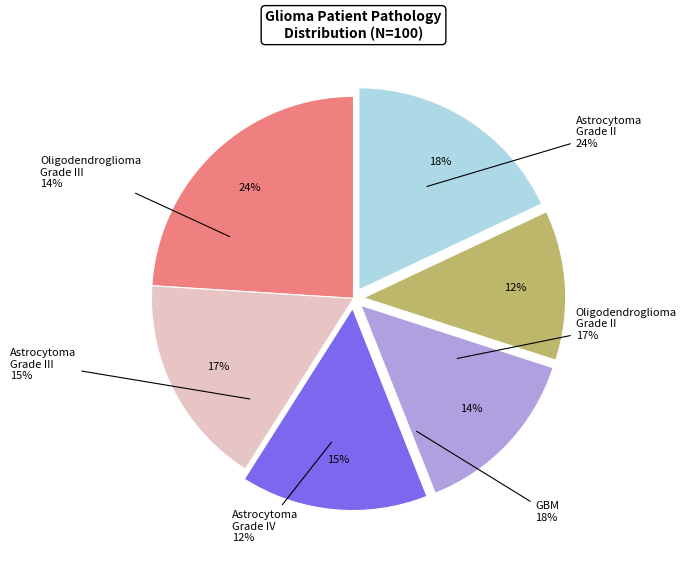

True or false: Astrocytoma accounts for 70% of the total.

False